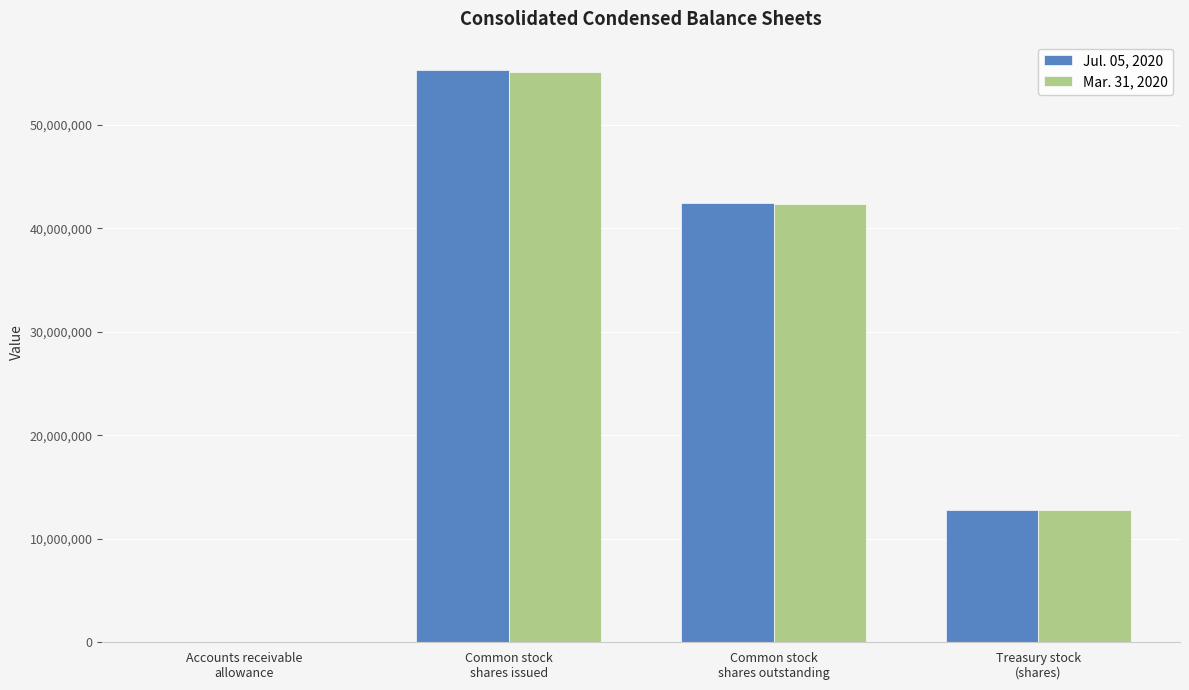

Are the bars grouped side by side (vs. stacked)?

Yes